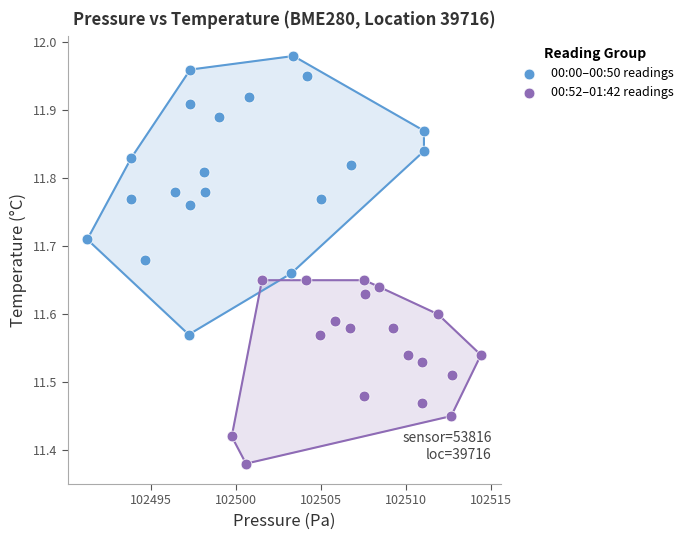

Which series reaches the maximum Y coordinate?

00:00–00:50 readings